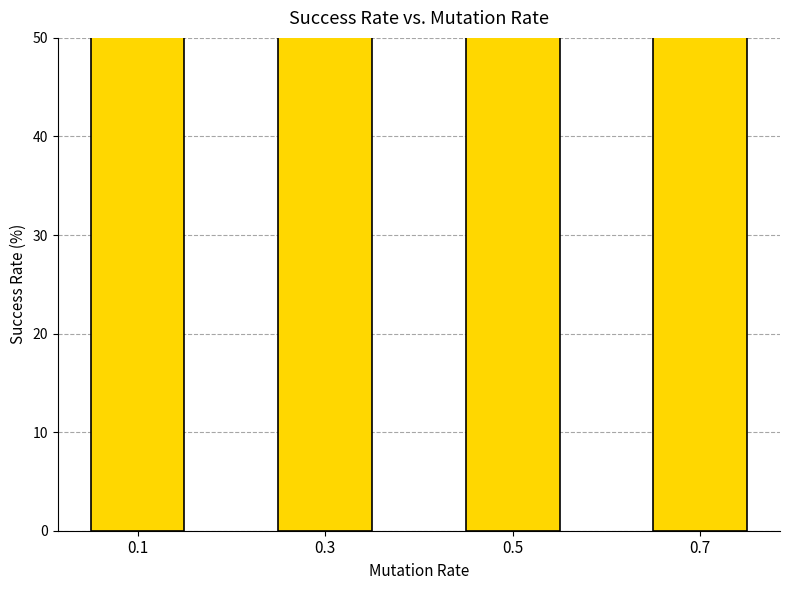

The value at 0.7 is 61.5. True or false?

True